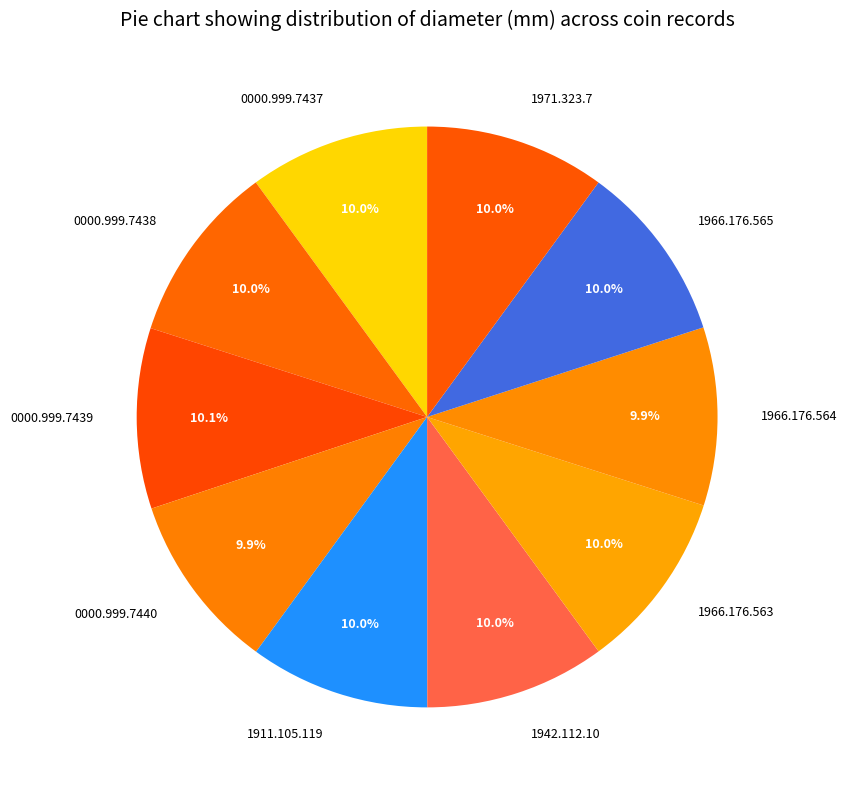

Combined, what portion of the pie is 0000.999.7440 and 1966.176.563?

19.9%